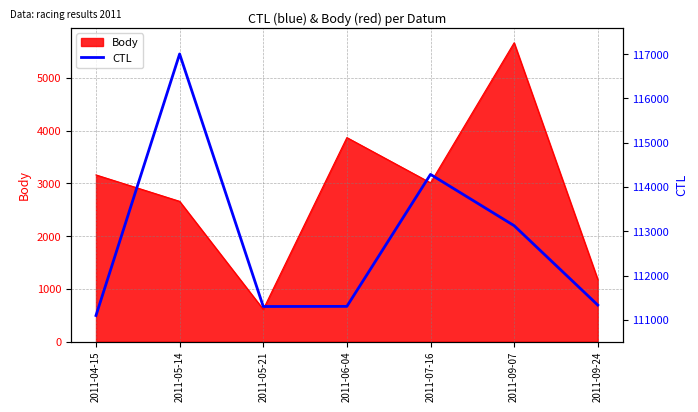

List the labels in order of value, smallest first.

2011-04-15, 2011-05-21, 2011-06-04, 2011-09-24, 2011-09-07, 2011-07-16, 2011-05-14